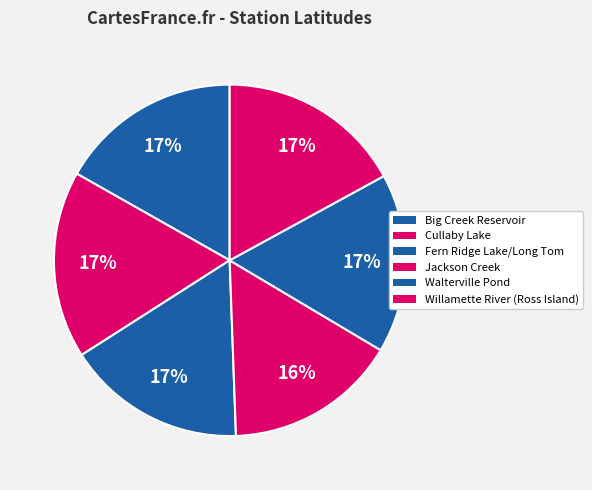

Is there any slice that represents more than half of the pie?

No